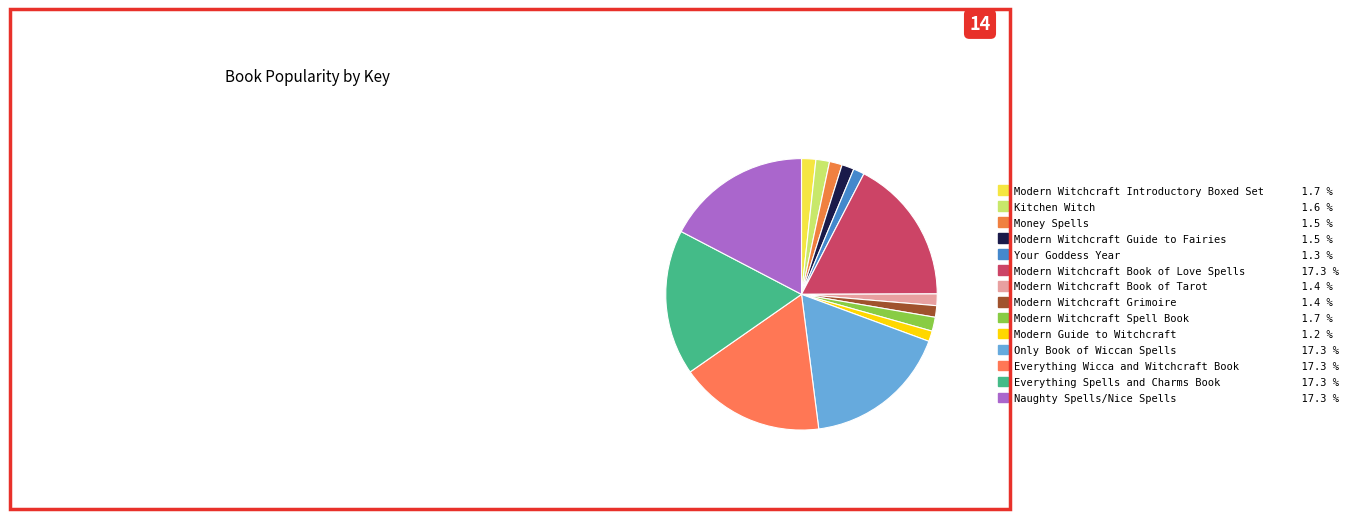

What is the ratio of the value at Only Book of Wiccan Spells to the value at Kitchen Witch?

10.7